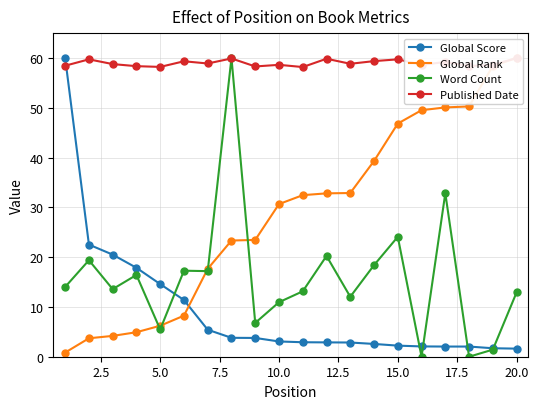

What is the maximum value for Word Count?

60.0